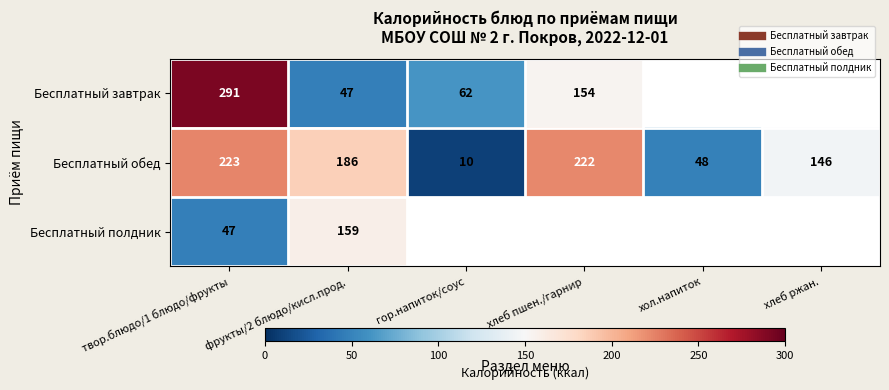

At which label does Бесплатный обед reach its minimum?

гор.напиток/соус